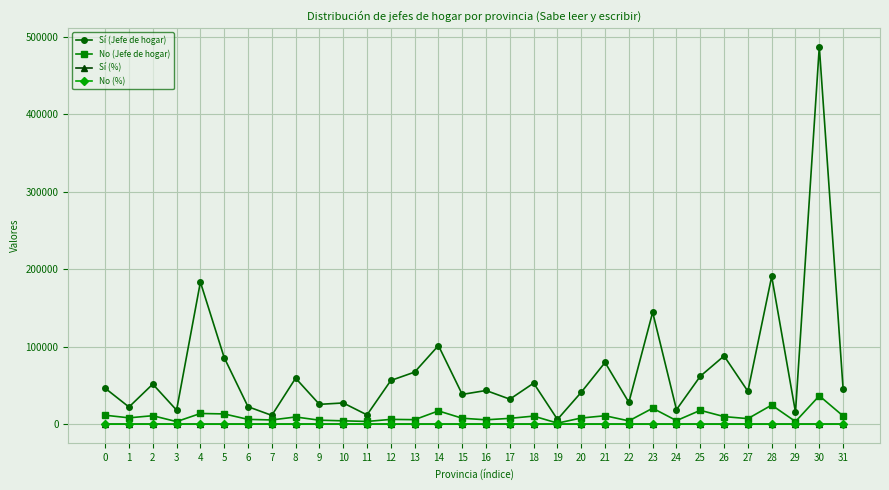

What is the maximum value for Sí (Jefe de hogar)?

487145.0